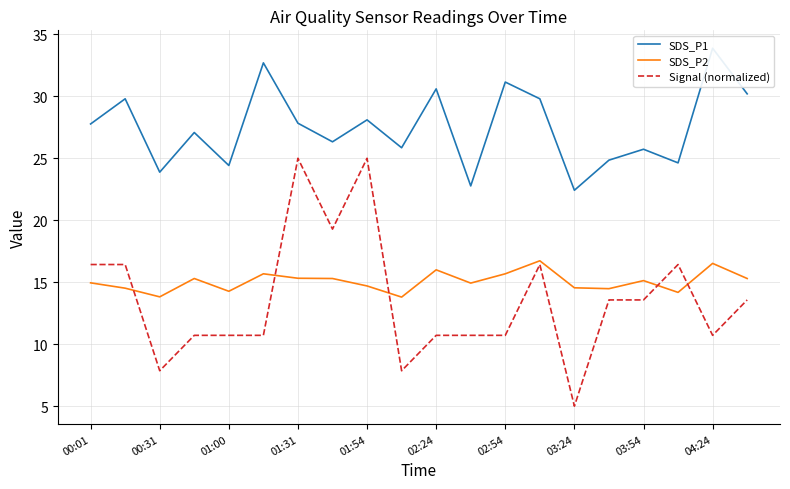

Where is the first local minimum for SDS_P2?

00:31